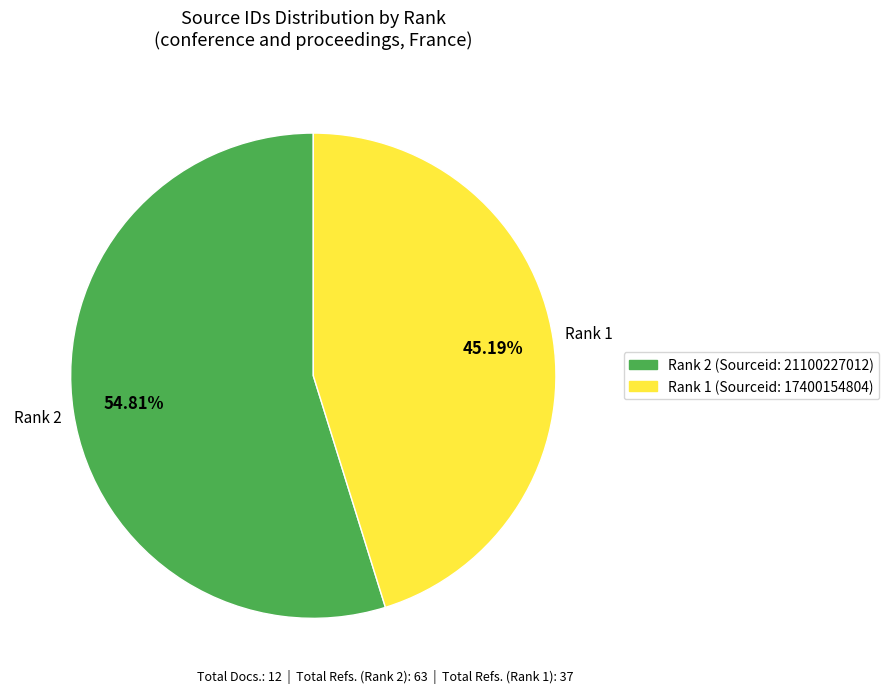

What is the smallest slice in the pie chart?

Rank 1